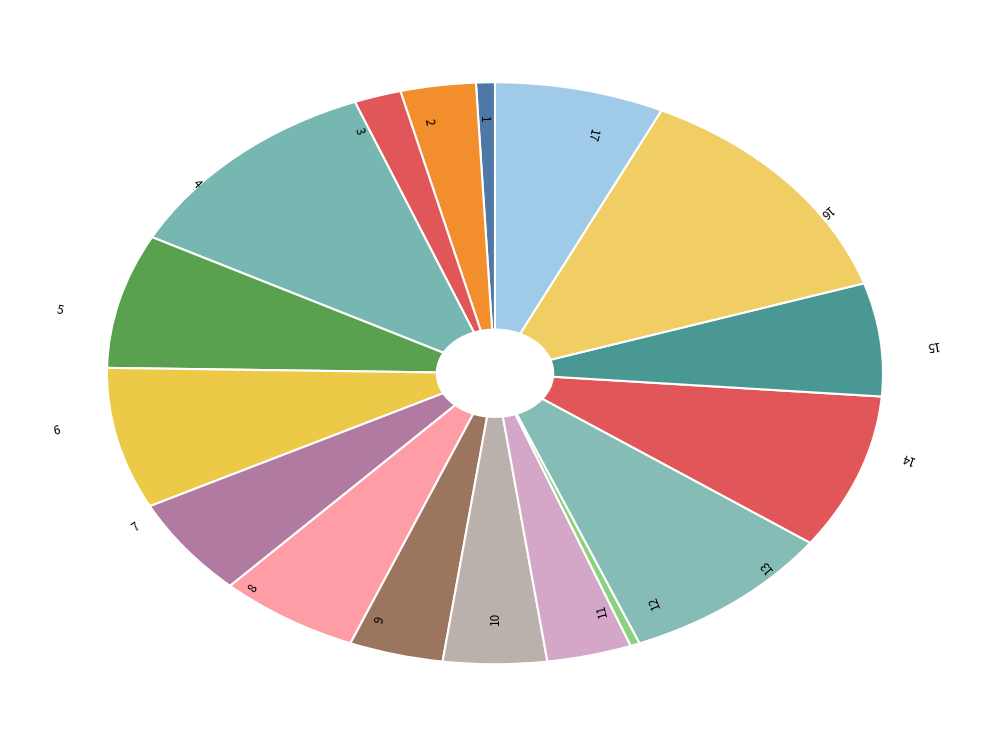

Which slice is the largest?

16